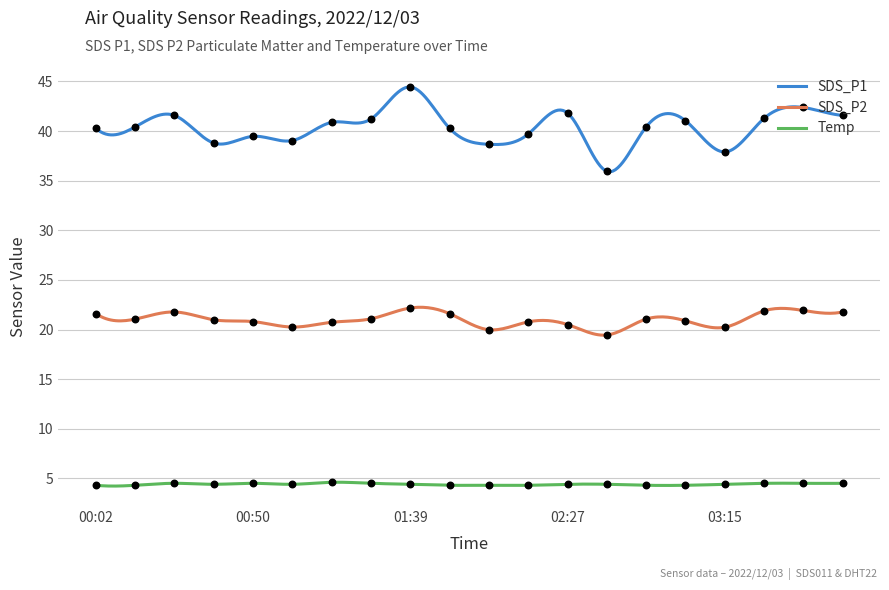

At which category is the sum across all series the highest?

01:39